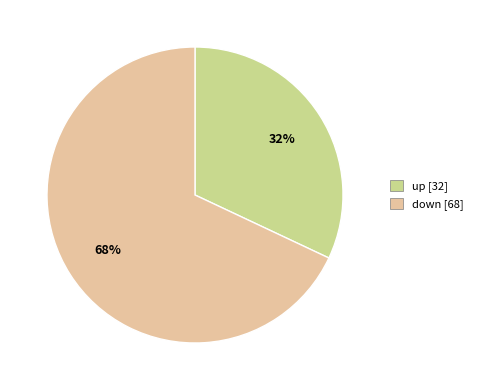

Between up and down, which is larger?

down